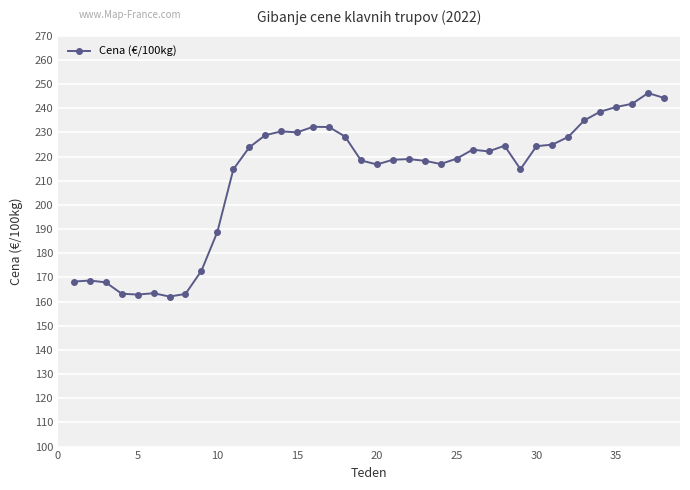

What is the minimum value shown in the chart?

162.1